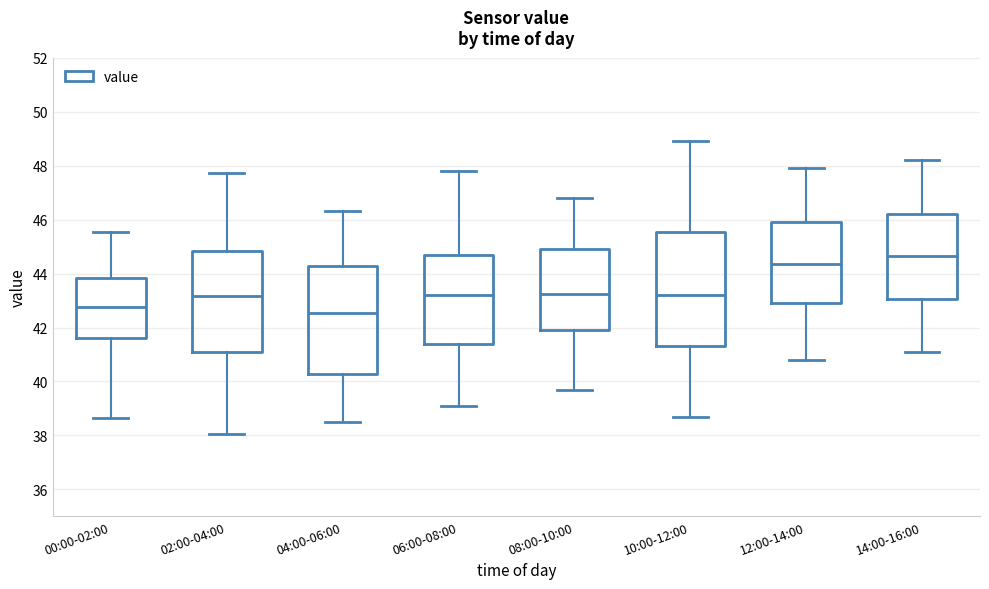

Which box's median line is the highest?

14:00-16:00